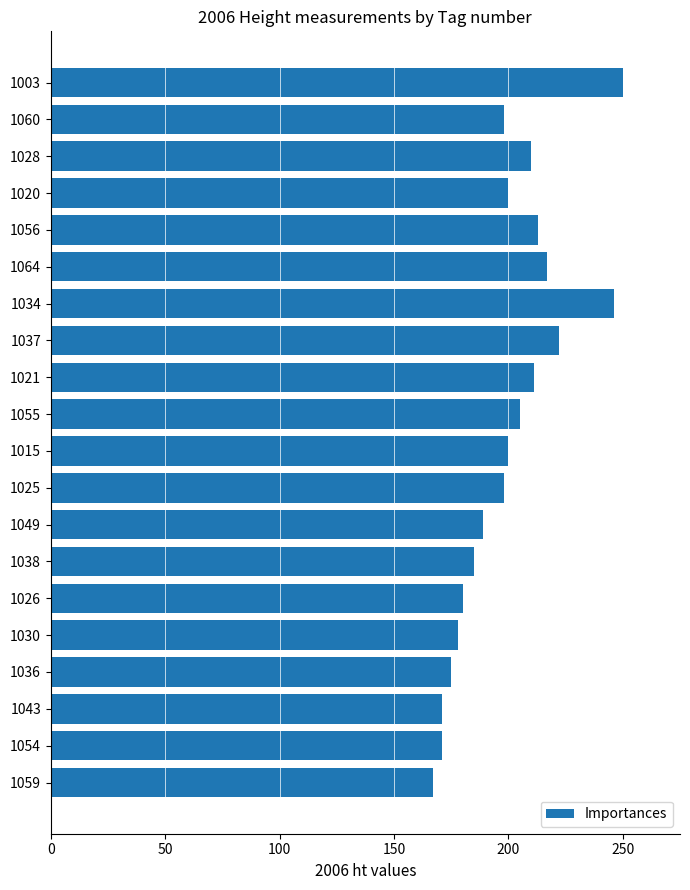

What is the smallest value displayed?

167